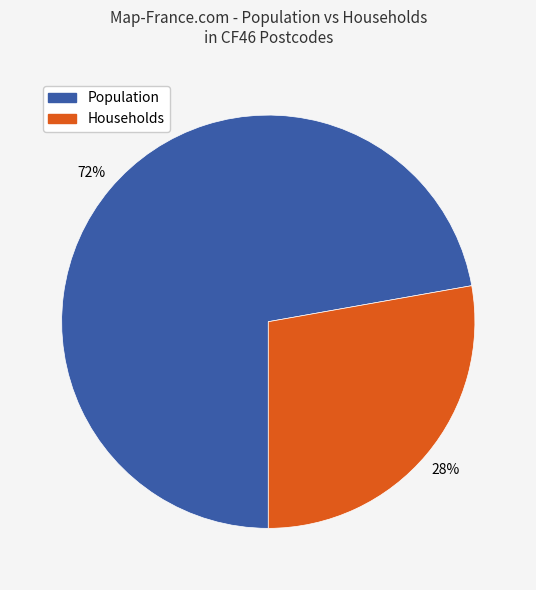

To the nearest percent, what is the average slice percentage?

50%